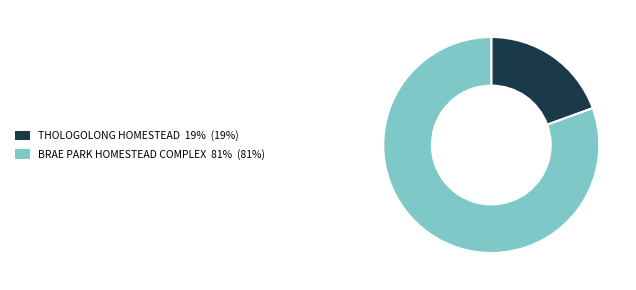

The BRAE PARK HOMESTEAD COMPLEX 81% (81%) slice represents 93% of the pie. True or false?

False